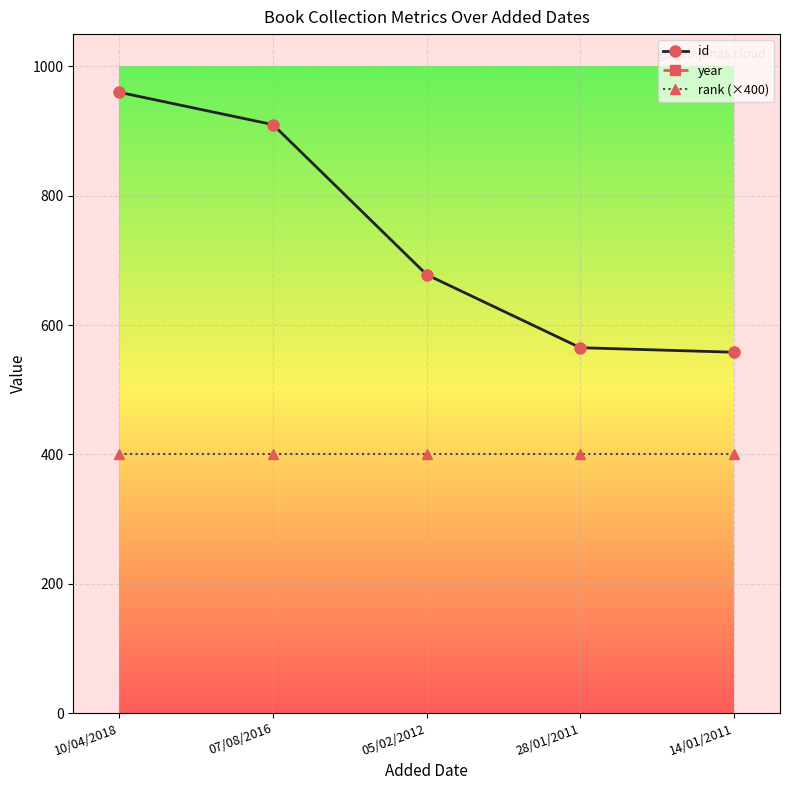

The rank (×400) series shows 179 at 07/08/2016. True or false?

False